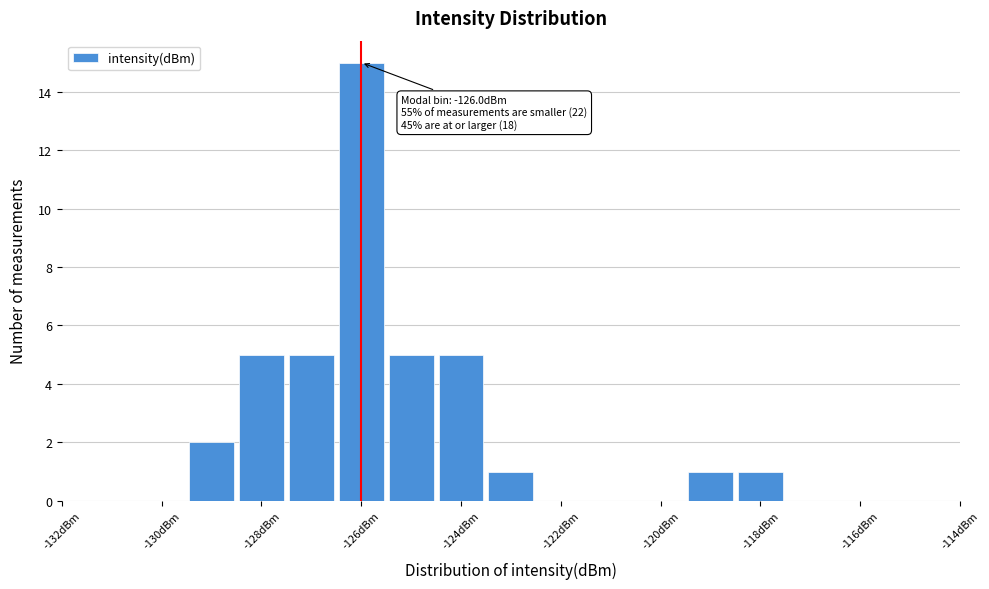

Over which range of the x-axis is the bar tallest?

-126.5 to -125.5